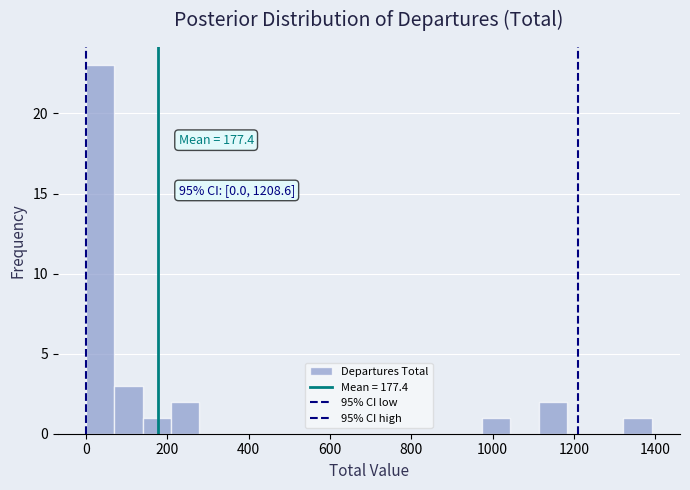

Read against the x-axis, roughly where is the centre of the tallest bar?

40